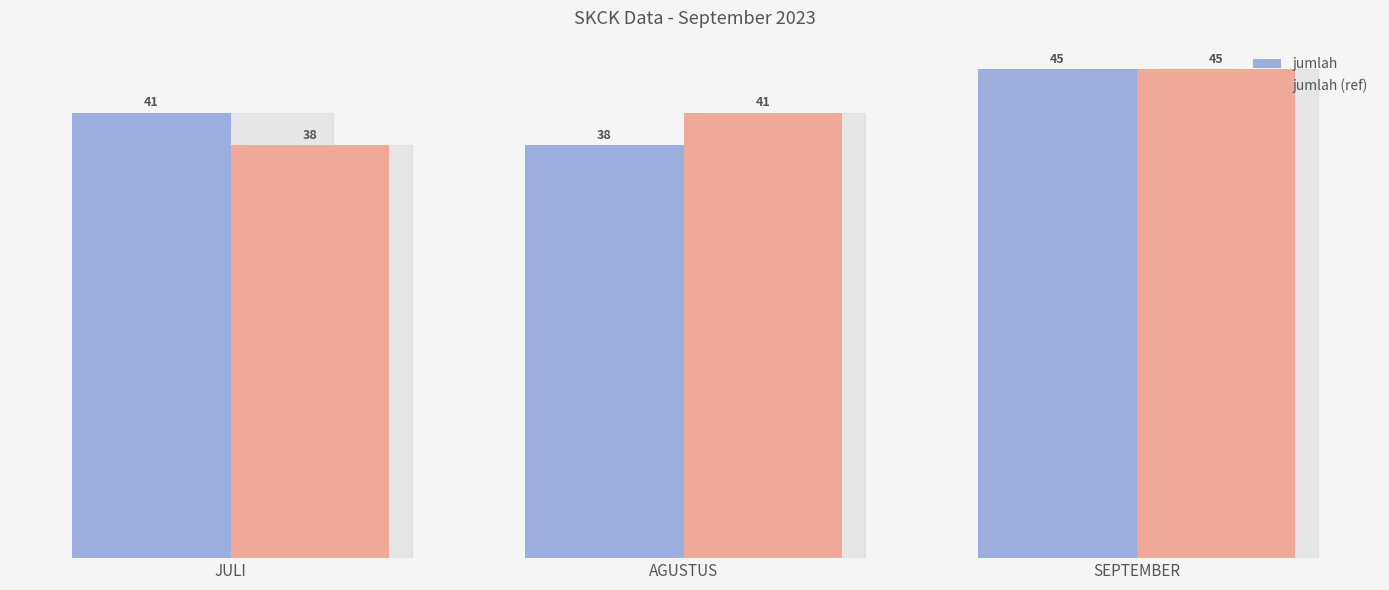

How many groups of bars are there?

3